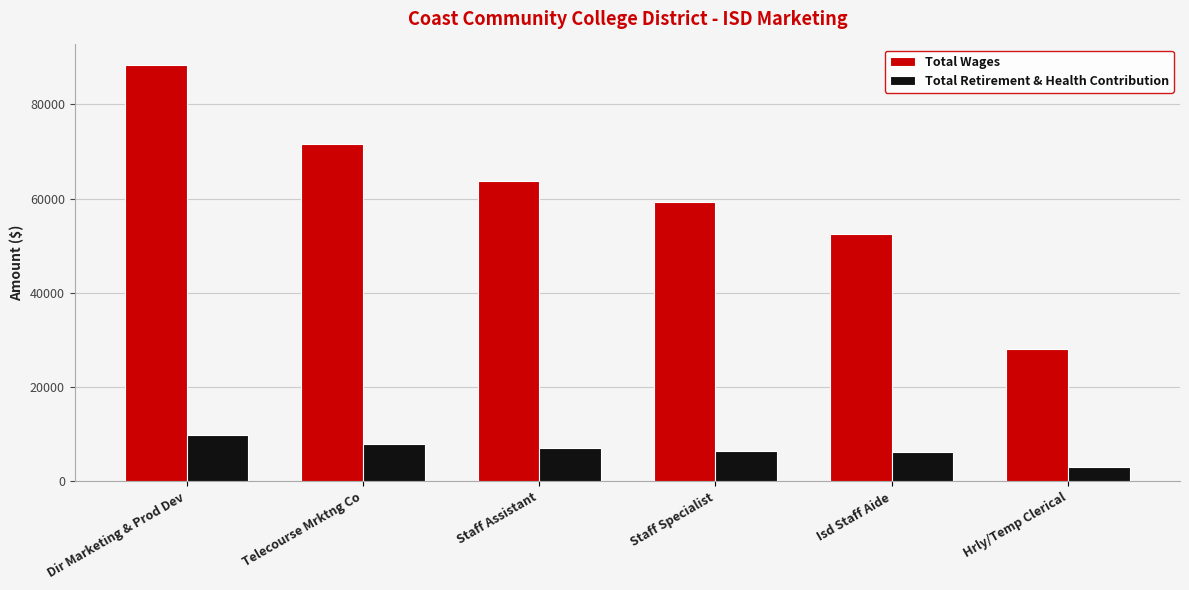

Where is Total Wages nearest to the value 58218?

Staff Specialist